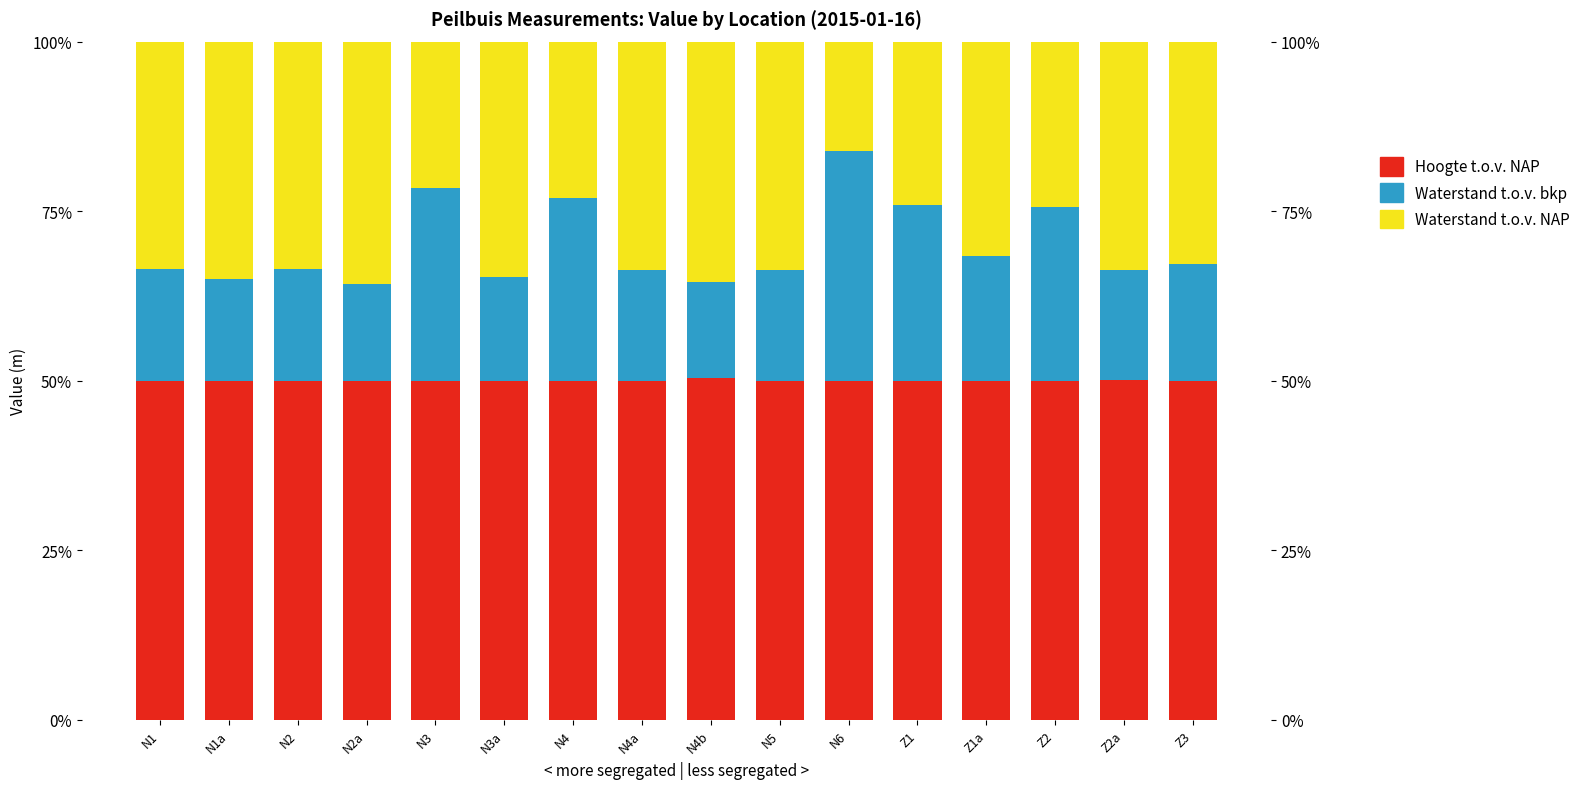

At which category does the chart reach its minimum across all series?

N4b